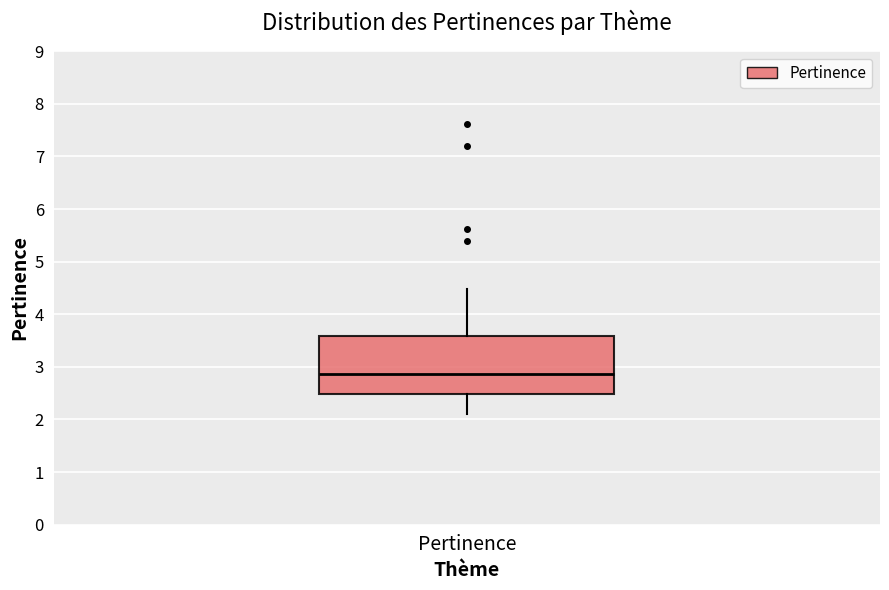

Where is the lower edge of the box for Pertinence on the y-axis? The values are not printed on the chart, so give them approximately, as read against the axis.

2.5